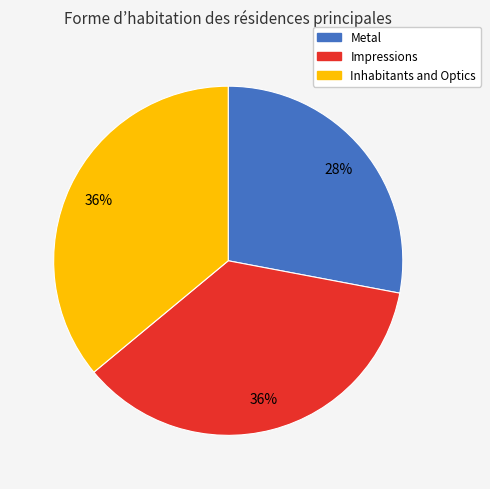

Between Impressions and Metal, which is larger?

Impressions